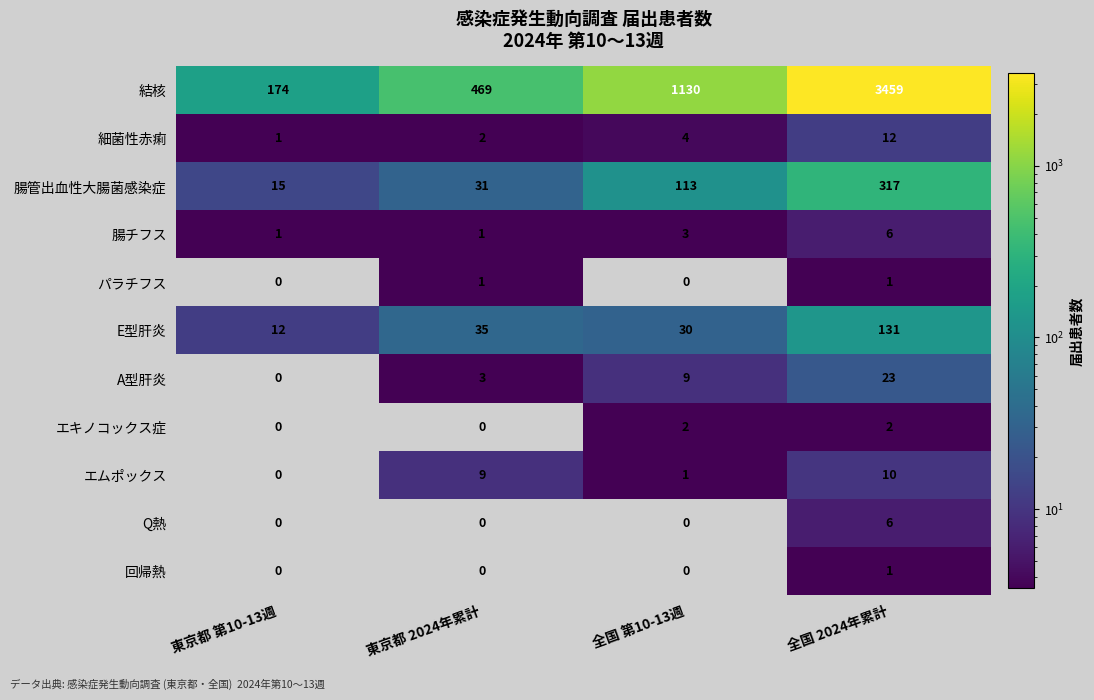

What is the spread (max minus min) of values at 東京都 第10-13週?

174